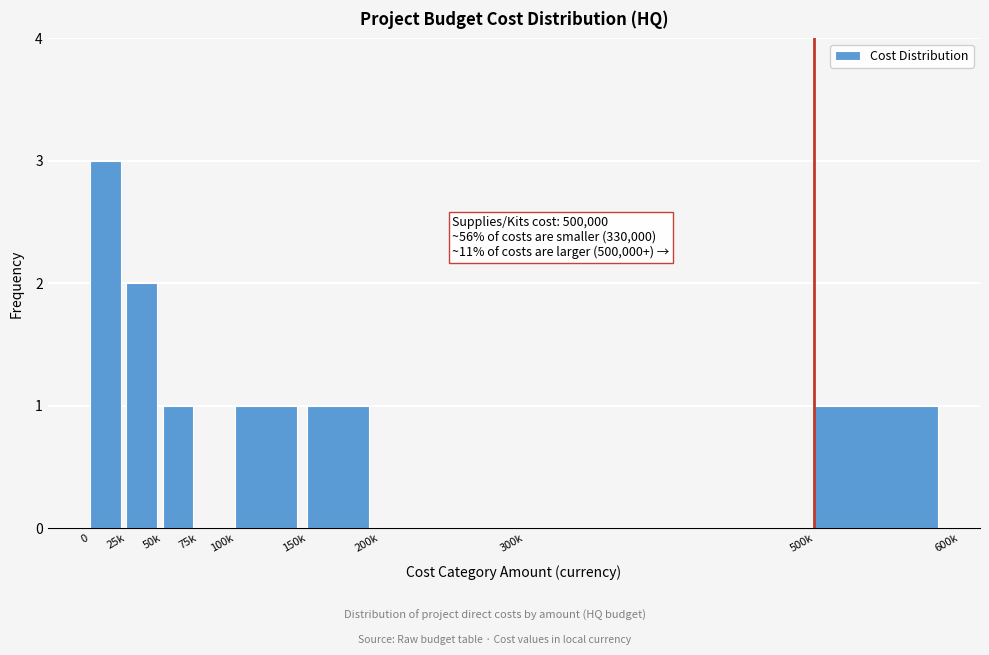

Reading left to right, transcribe all the data shown in this chart.

0=3	25k=2	50k=1	75k=0	100k=1	150k=1	200k=0	300k=0	500k=1